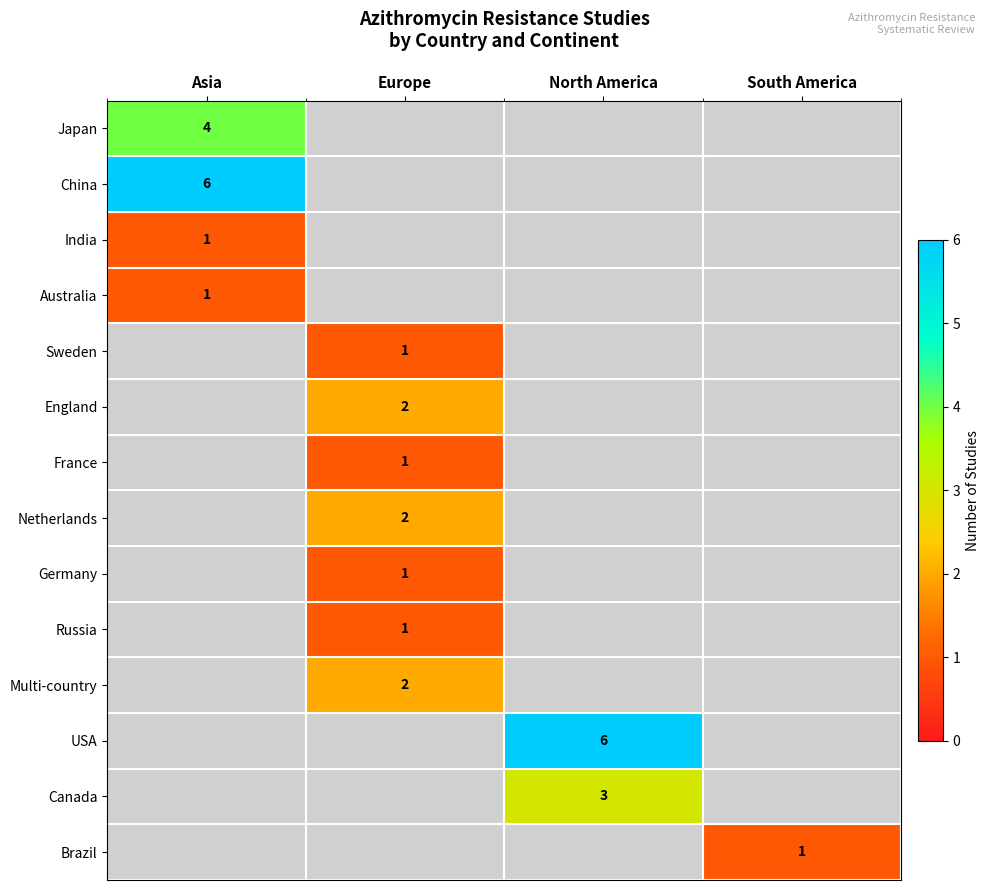

How many positive values does the Sweden series have?

1